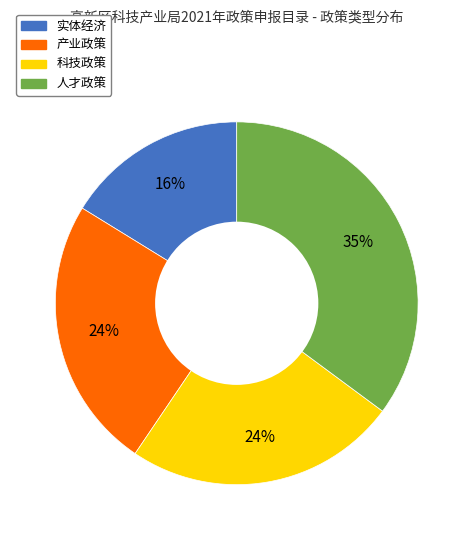

Do 实体经济 and 人才政策 together represent more than half of the pie?

Yes